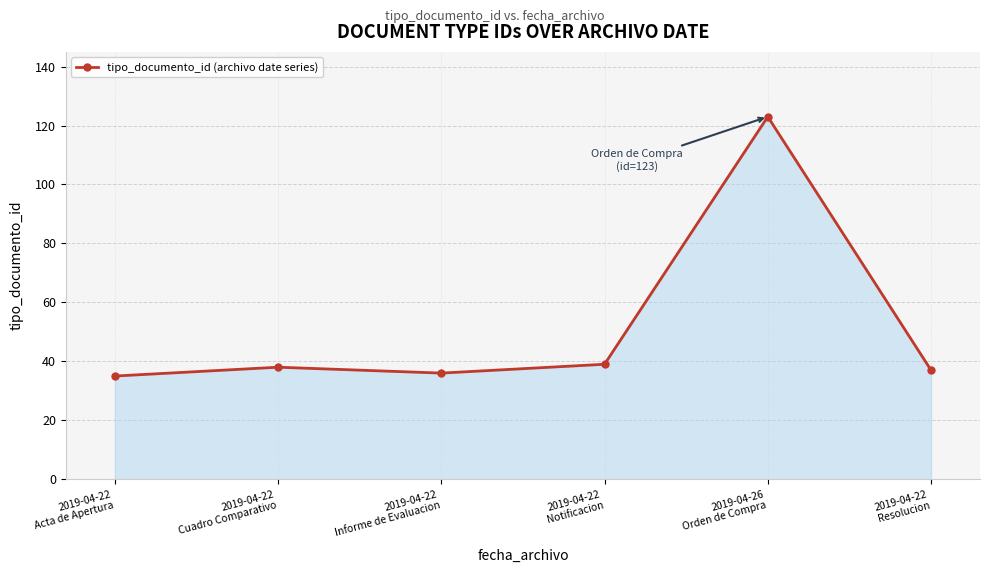

What is the change in value from 2019-04-26
Orden de Compra to 2019-04-22
Resolucion?

-86